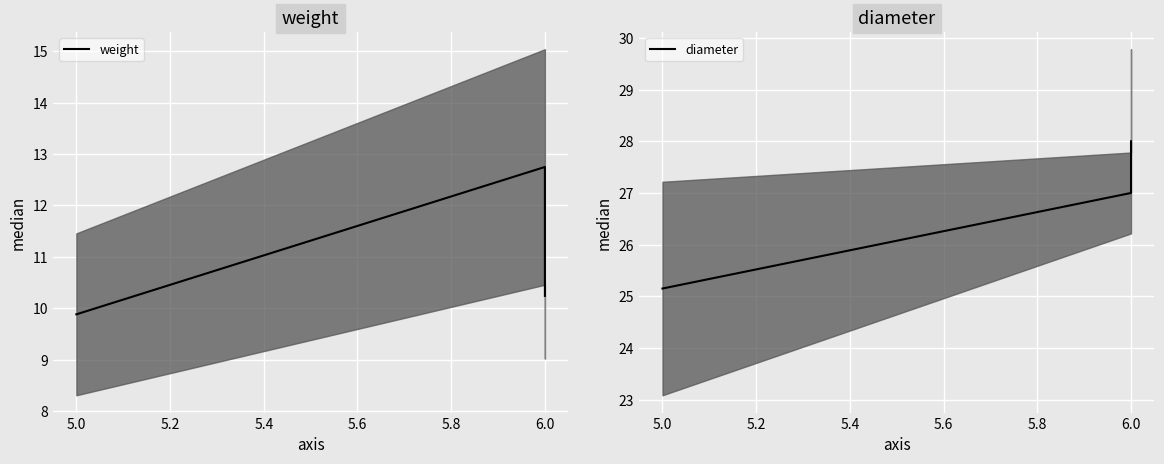

What is the value of the weight point at the 1st from the left?

9.9